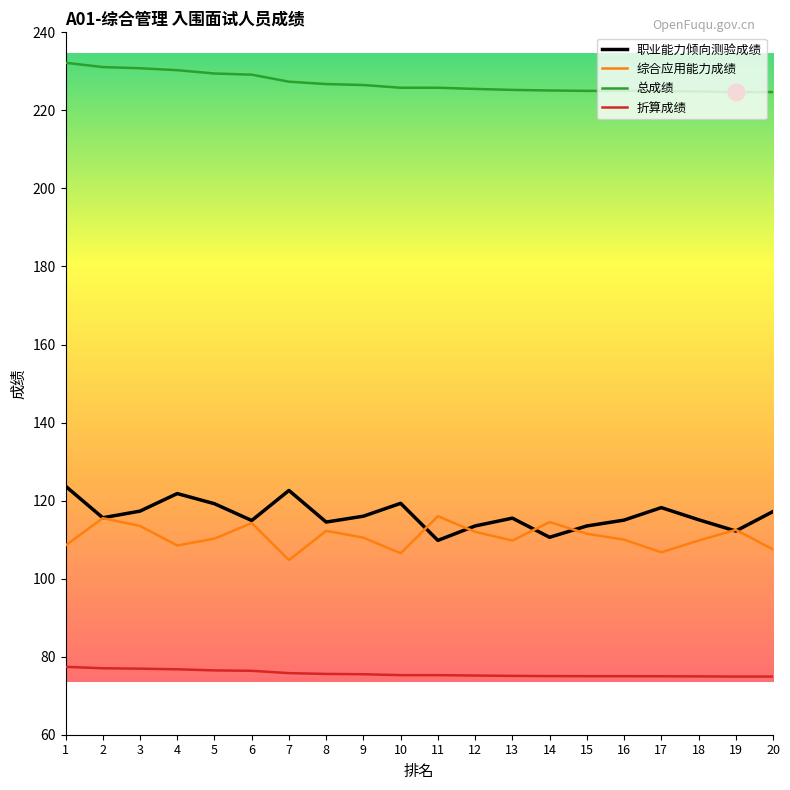

True or false: 综合应用能力成绩 has more than 0 points higher than both neighbors.

True